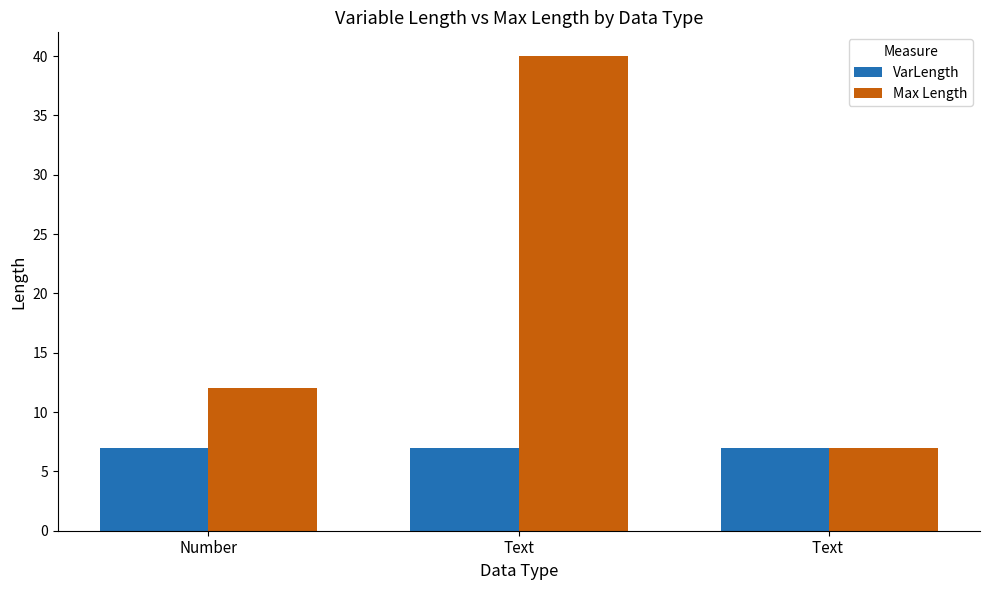

Read the VarLength value at Text .

7